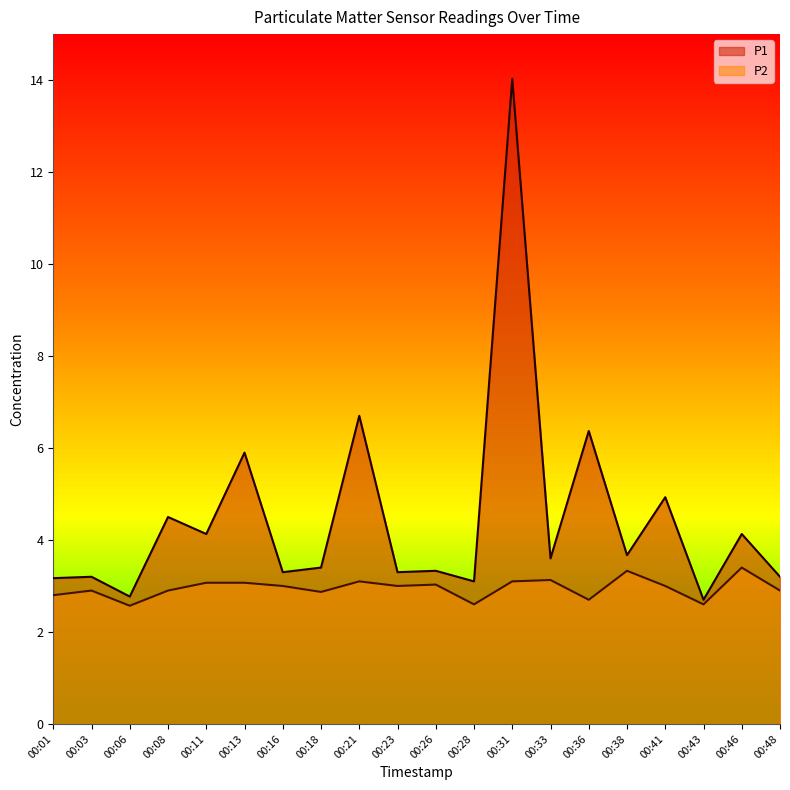

What are all the series names shown in the legend?

P1, P2